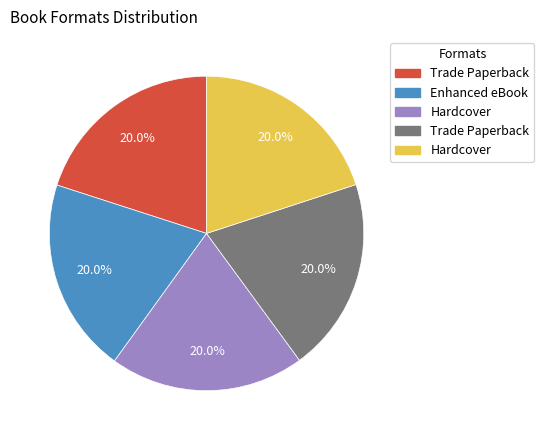

Is there any slice that represents more than half of the pie?

No